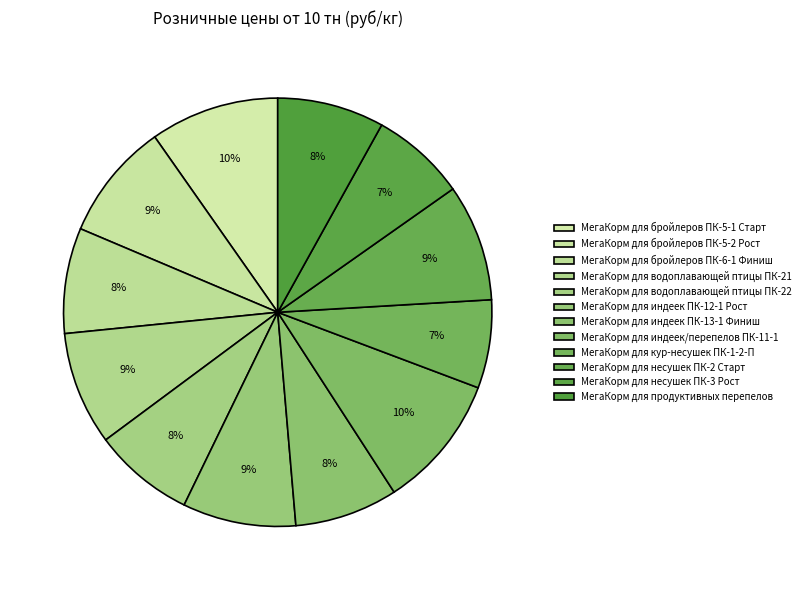

Count the number of slices in the pie.

12